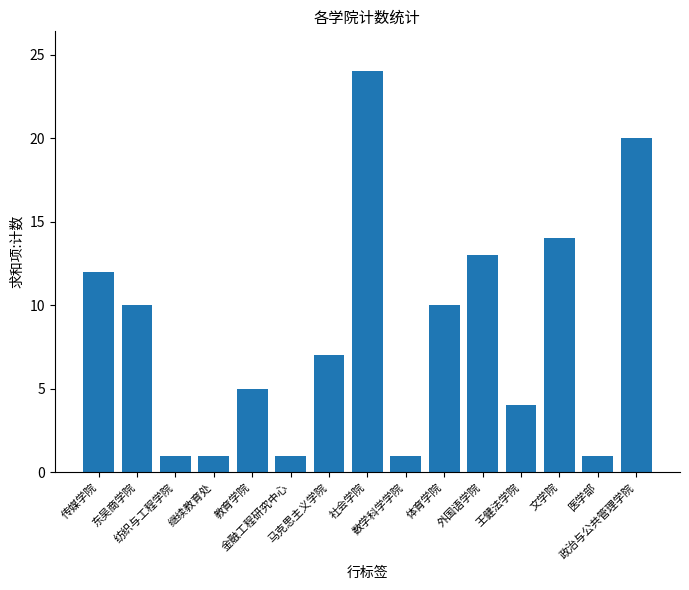

At which label is the value closest to 12?

传媒学院